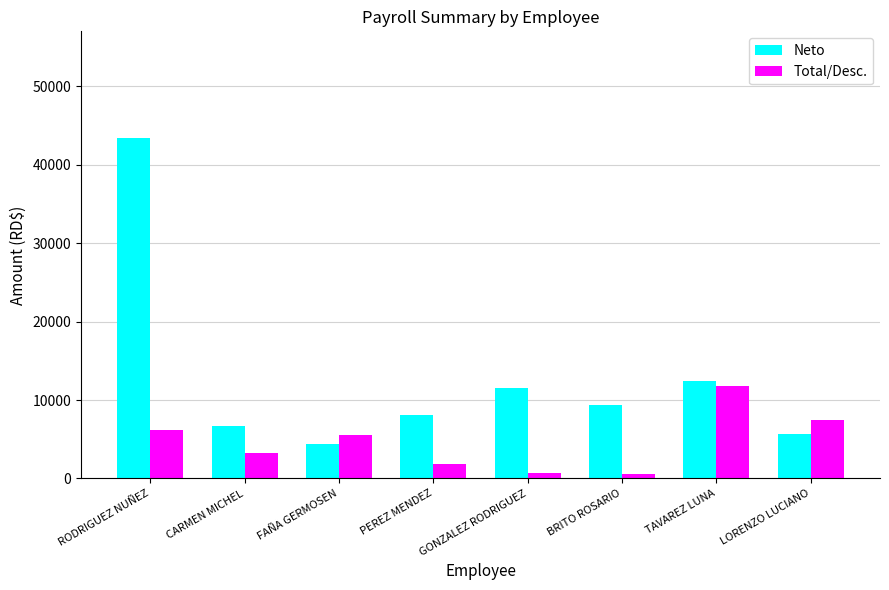

List the series in order of their overall mean, lowest first.

Total/Desc., Neto